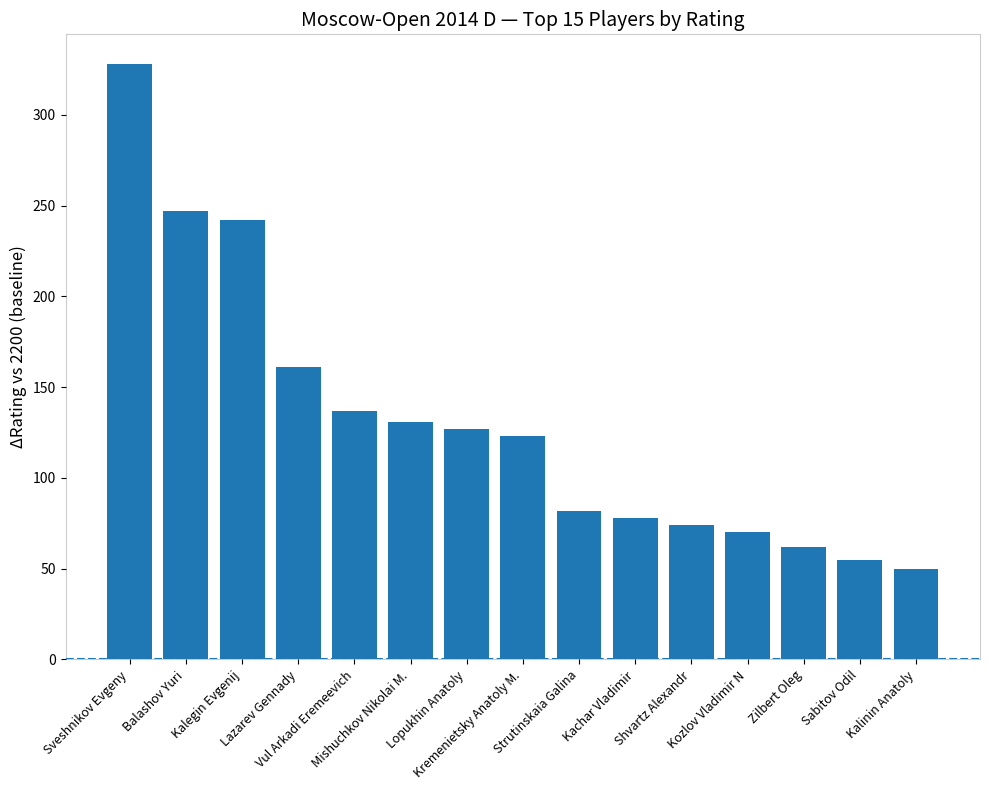

Which label corresponds to the largest value in the chart?

Sveshnikov Evgeny